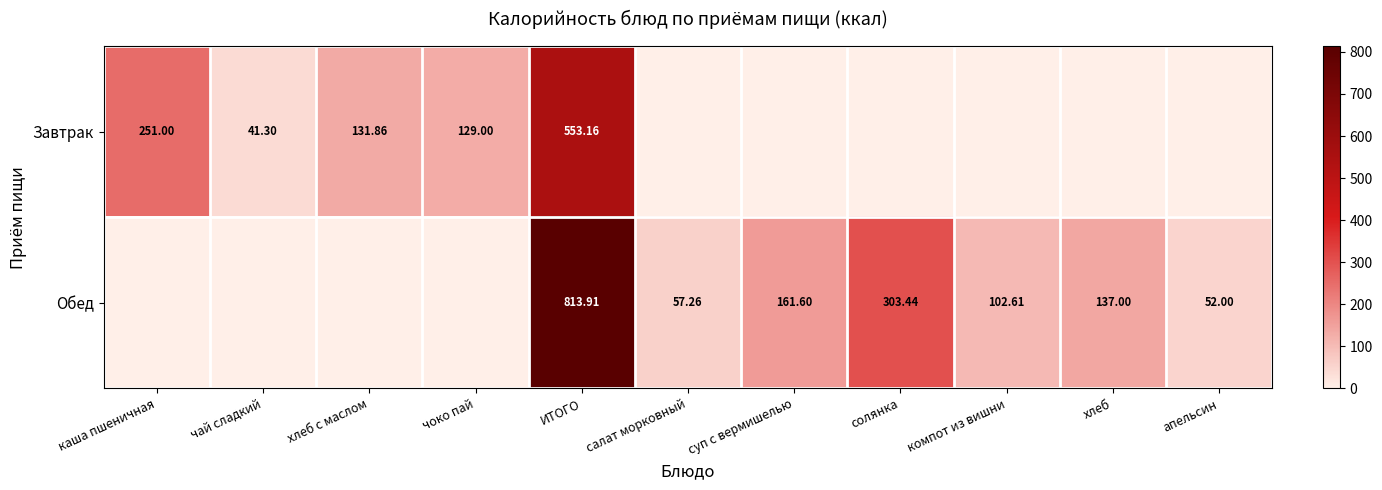

What is the total value across all series at компот из вишни?

102.6